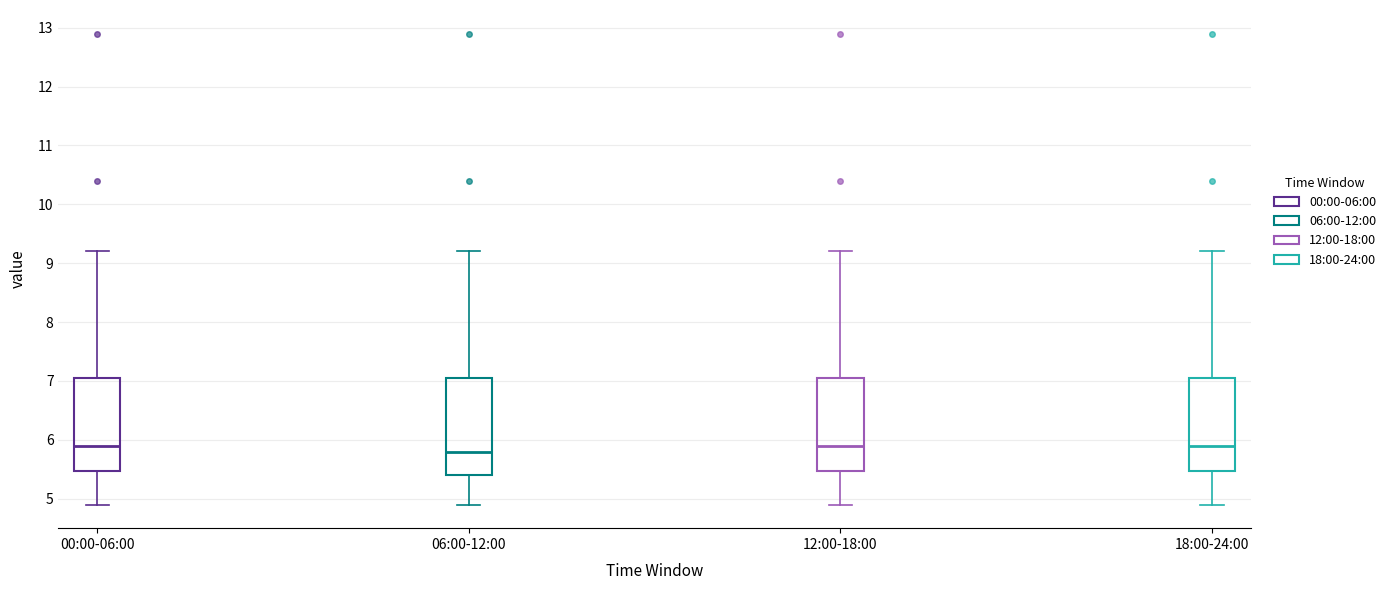

Reading left to right, read every box against the y-axis: the position of its median line, the range the box covers, and the ends of its whiskers. The values are not printed on the chart, so give them approximately, as read against the axis.

00:00-06:00: median 5.9, box 5.5 to 7.1, whiskers 4.9 to 9.2
06:00-12:00: median 5.8, box 5.4 to 7.1, whiskers 4.9 to 9.2
12:00-18:00: median 5.9, box 5.5 to 7.1, whiskers 4.9 to 9.2
18:00-24:00: median 5.9, box 5.5 to 7.1, whiskers 4.9 to 9.2